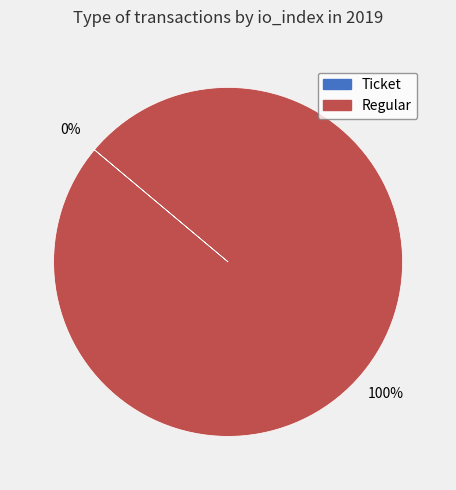

Is there any slice that represents more than half of the pie?

Yes